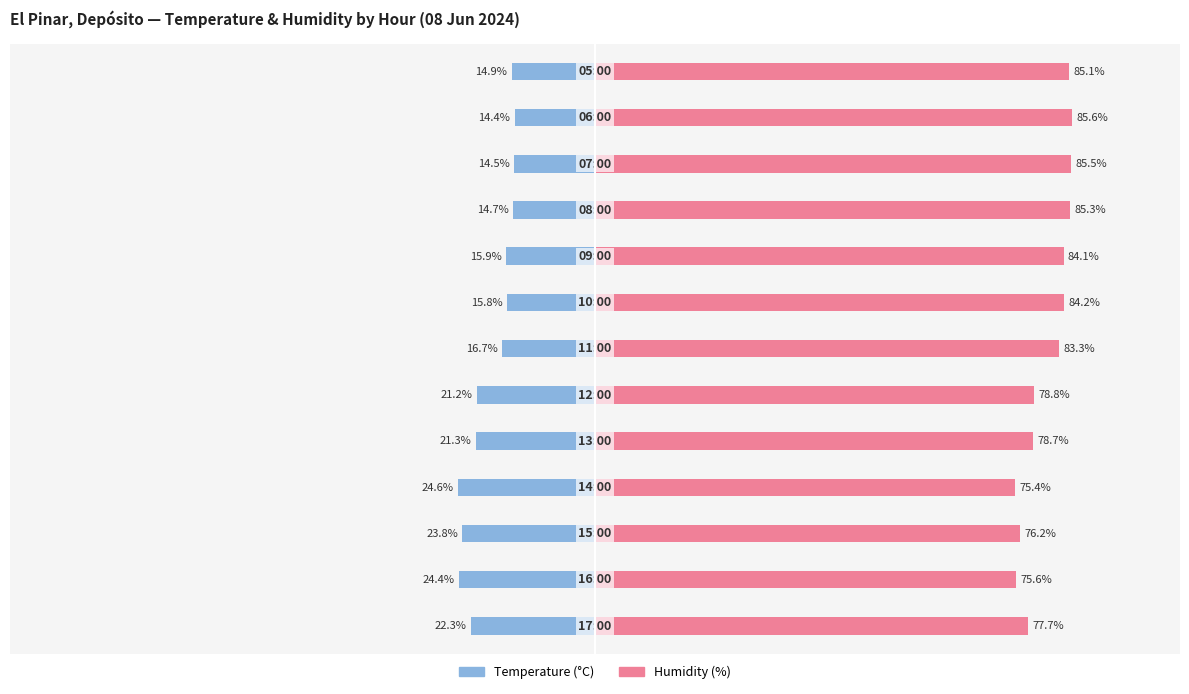

List the series in order of their peak value, highest first.

Humidity (%), Temperature (°C)